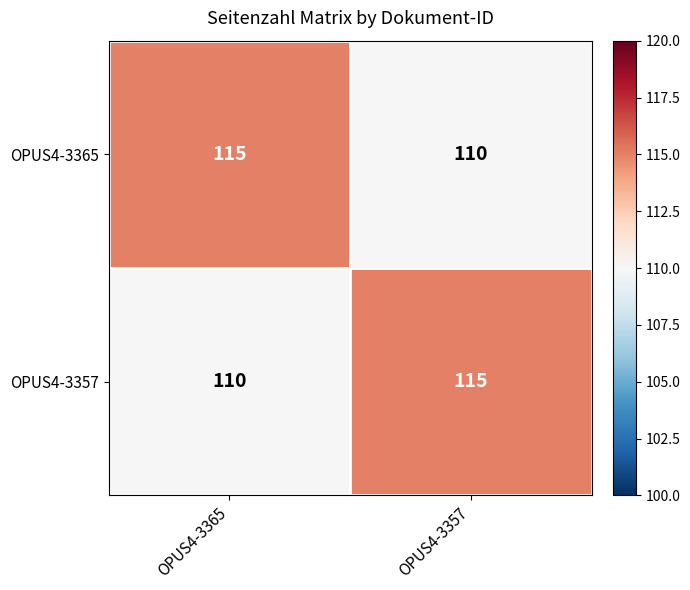

Reading left to right, extract all data points from this chart.

OPUS4-3365: OPUS4-3365=115	OPUS4-3357=110
OPUS4-3357: OPUS4-3365=110	OPUS4-3357=115